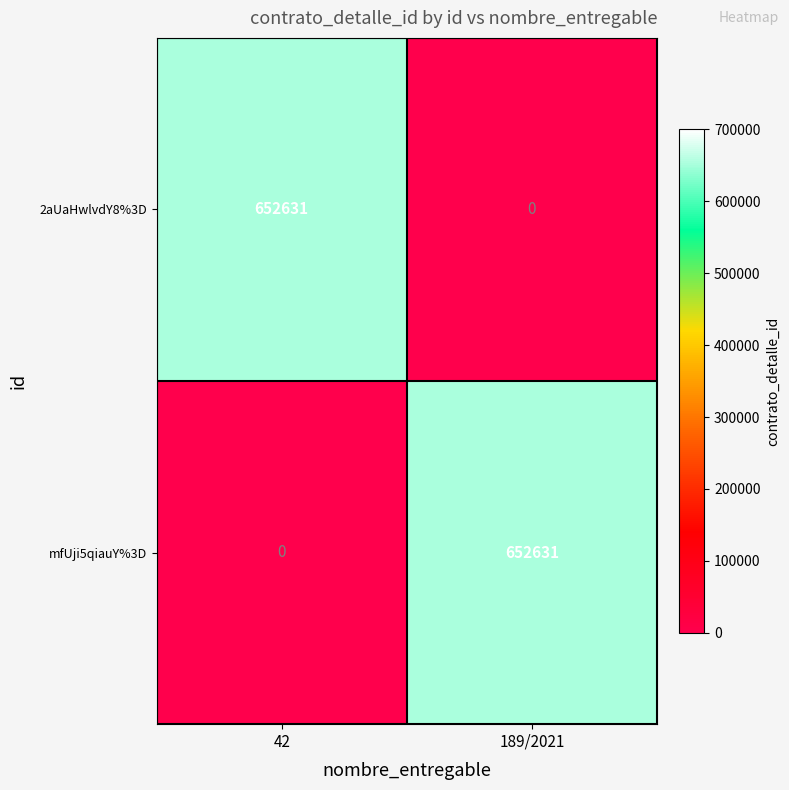

The value of mfUji5qiauY%3D at 42 is 0. True or false?

True